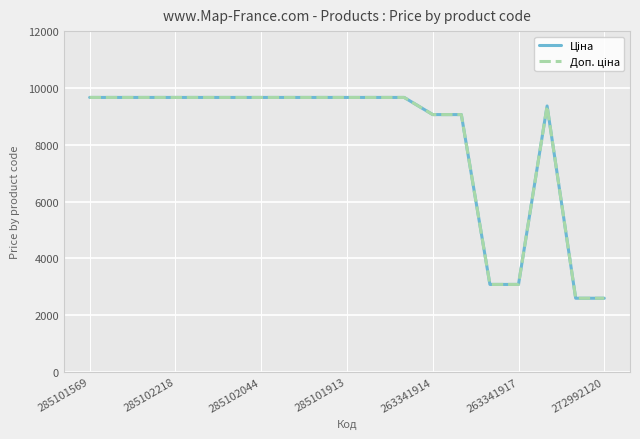

What is the smallest value displayed?

2594.6